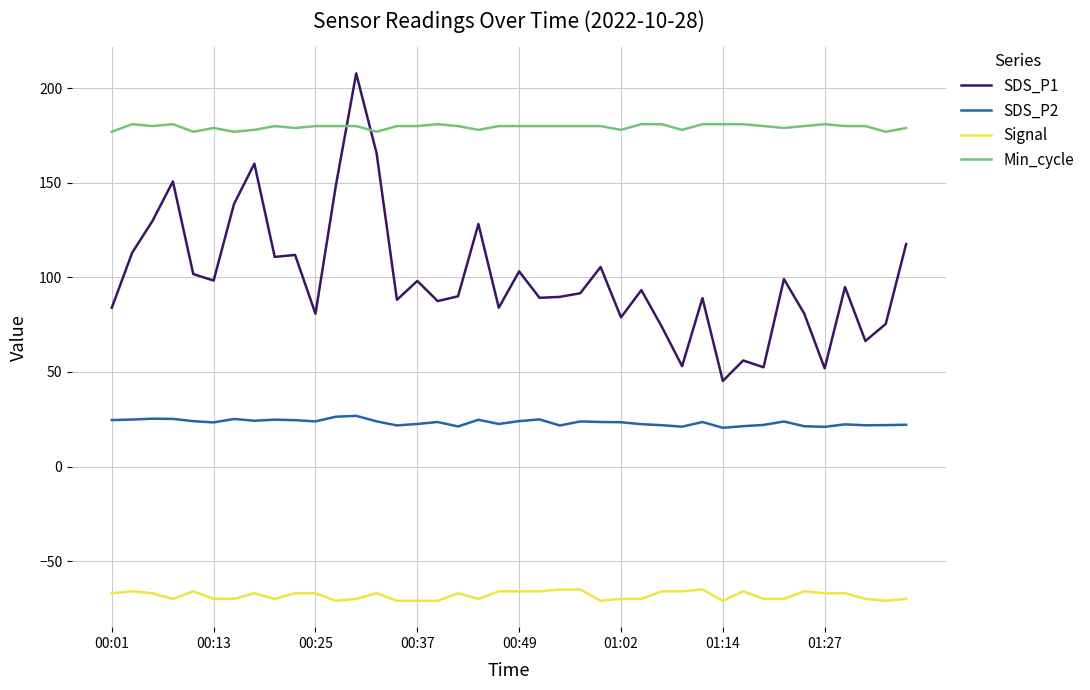

True or false: SDS_P1 and SDS_P2 intersect in this chart.

False